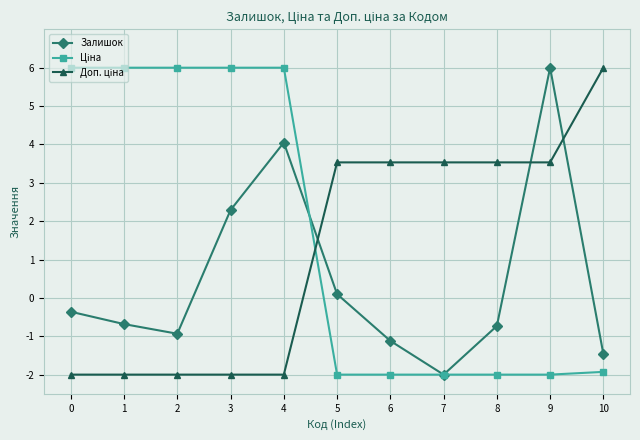

Between 1 and 3, which series saw the biggest shift?

Залишок